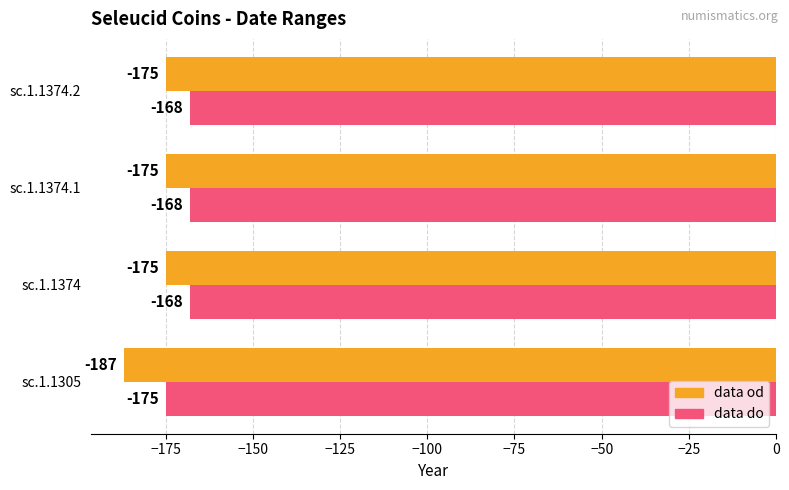

Read the data od value at sc.1.1374.1.

-175